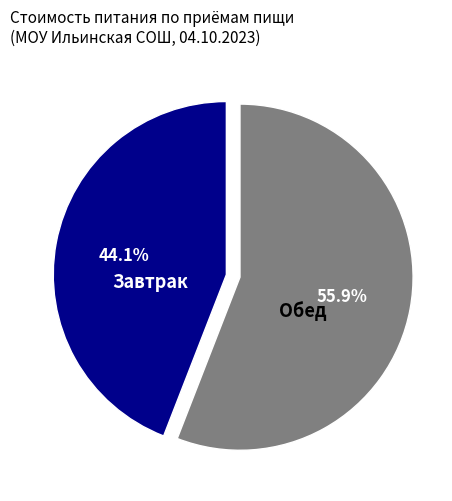

Does any single category account for the majority?

Yes